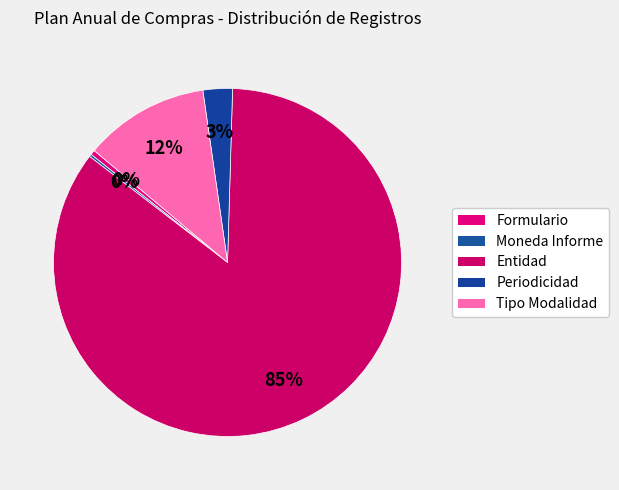

Count the number of slices in the pie.

5